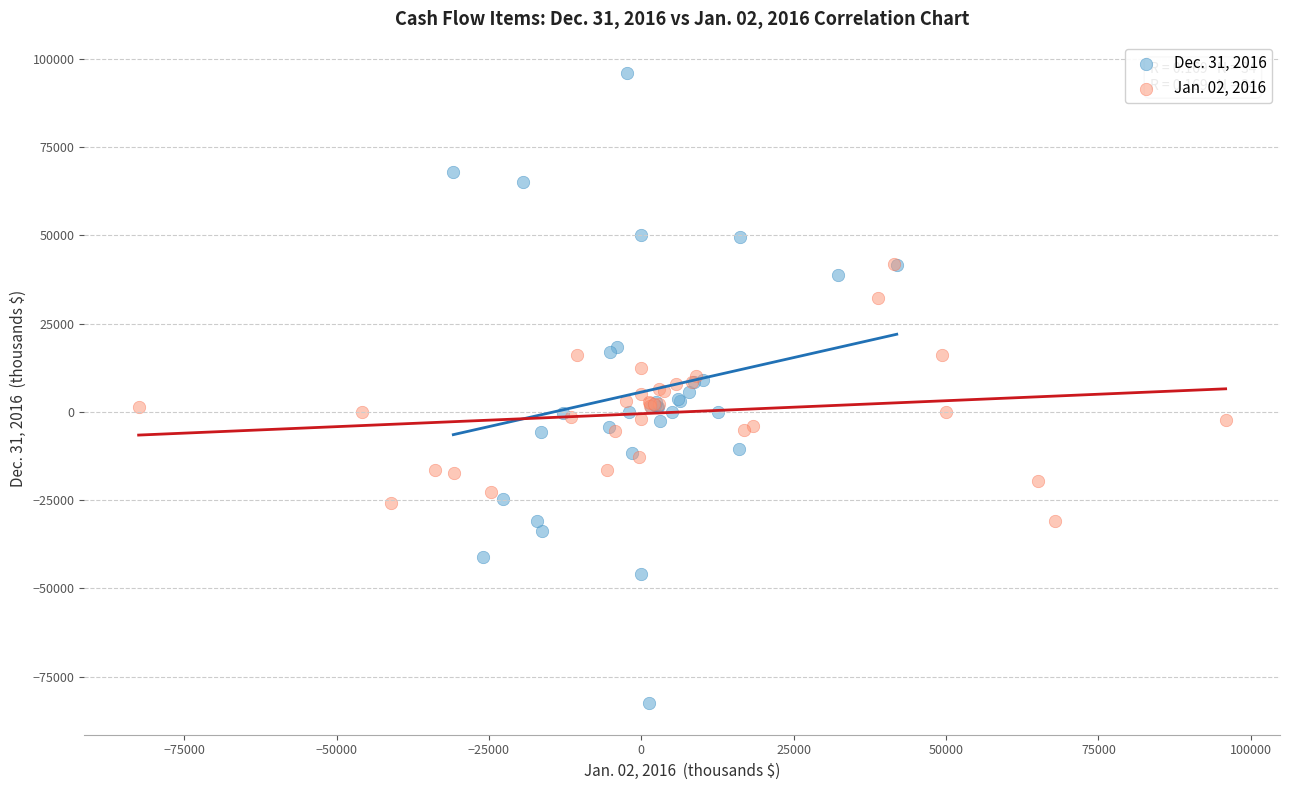

Which series contains the highest Y value?

Dec. 31, 2016